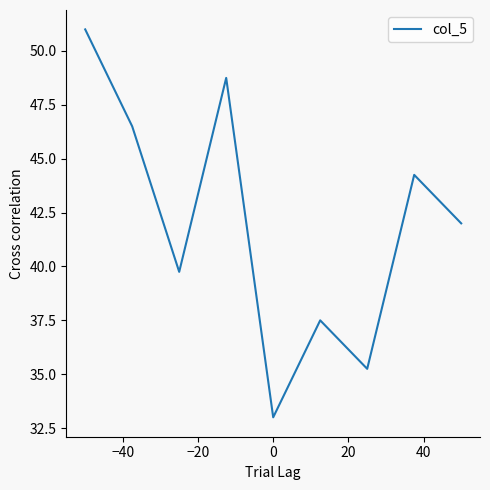

What is the greatest value displayed?

51.0